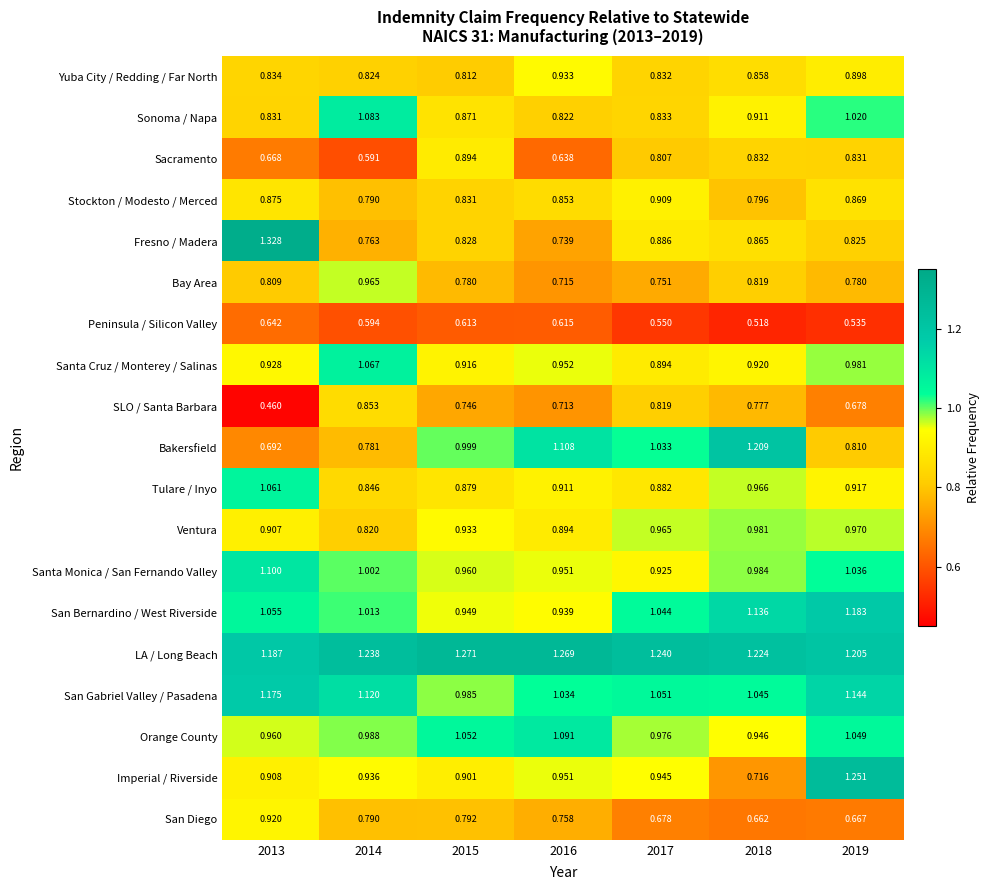

Which series has the largest total across all categories?

LA / Long Beach